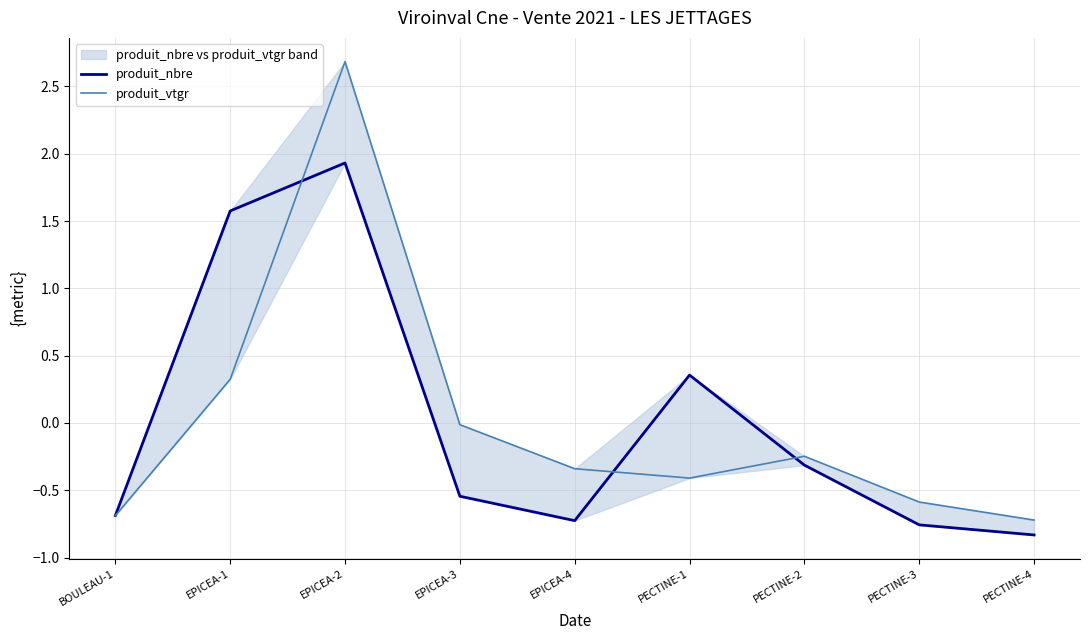

Reading left to right, extract all data points from this chart.

produit_nbre: -0.7	1.6	1.9	-0.5	-0.7	0.4	-0.3	-0.8	-0.8
produit_vtgr: -0.7	0.3	2.7	-0.0	-0.3	-0.4	-0.2	-0.6	-0.7